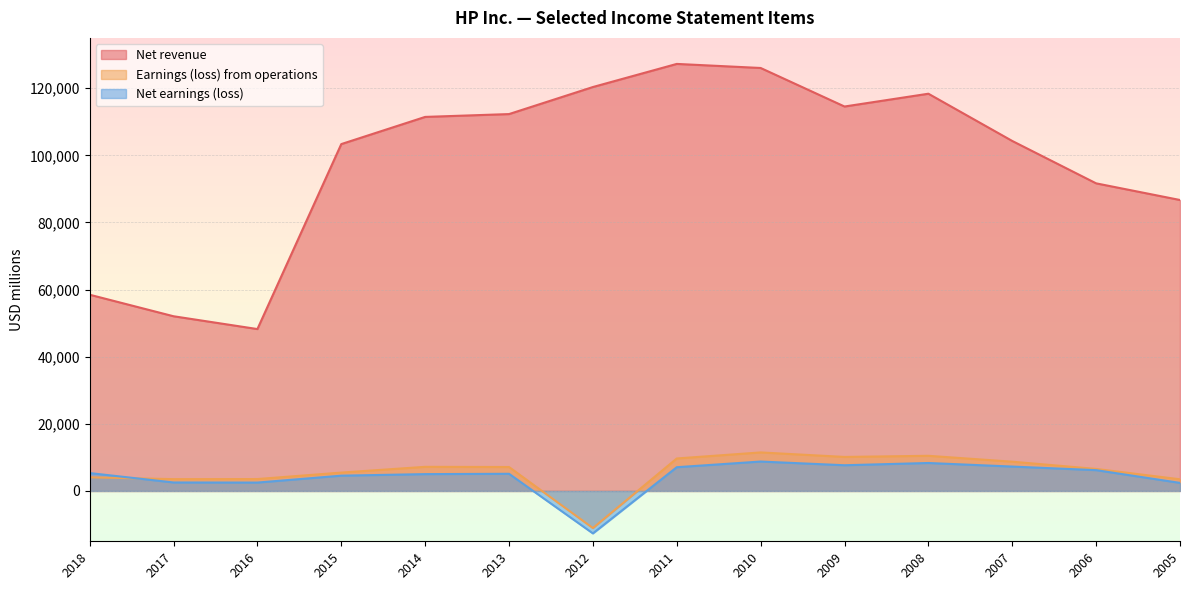

Rank the categories by Net earnings (loss) value from lowest to highest.

2012, 2005, 2016, 2017, 2015, 2014, 2013, 2018, 2006, 2011, 2007, 2009, 2008, 2010